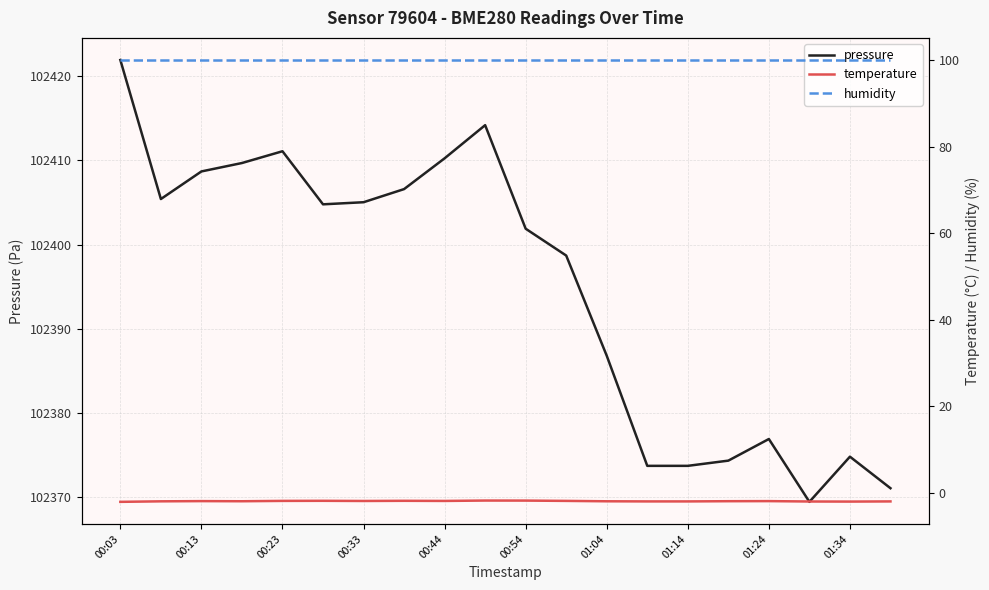

How many lines are shown in the chart?

3